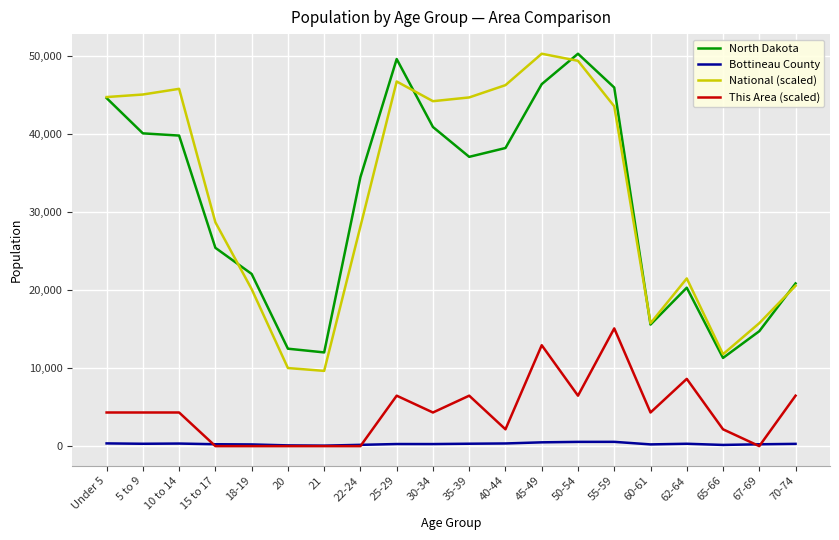

What is the difference between the maximum and minimum values in the National (scaled) series?

40636.6